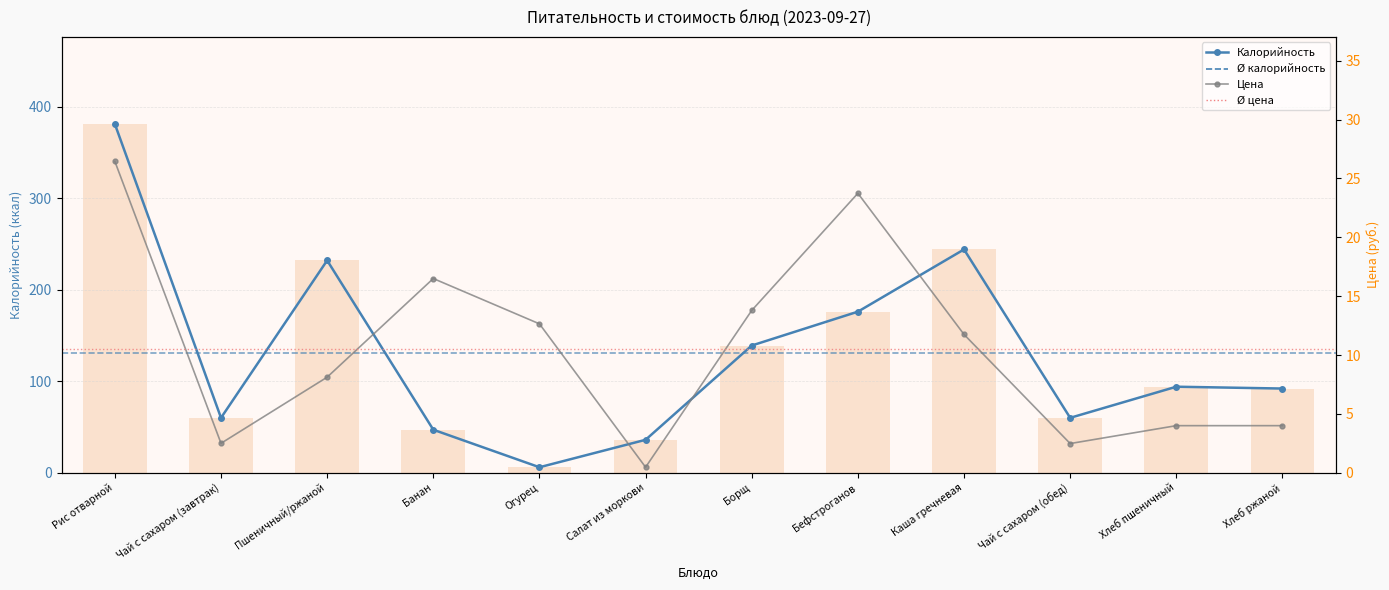

At which category is the sum across all series the highest?

Рис отварной